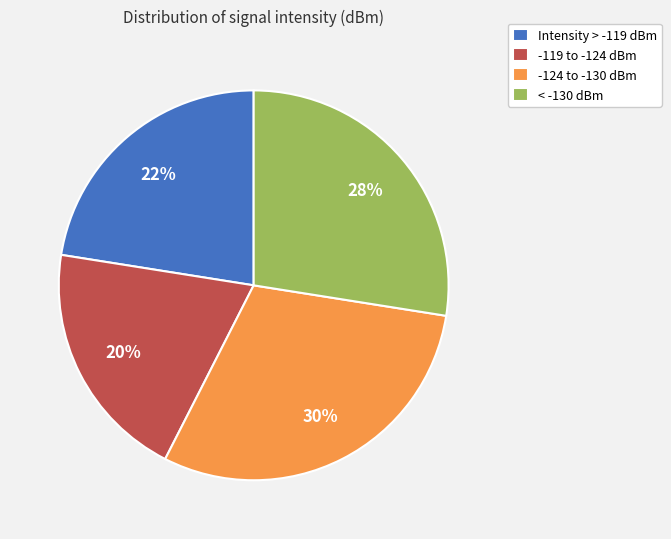

Do Intensity > -119 dBm and -124 to -130 dBm together represent more than half of the pie?

Yes